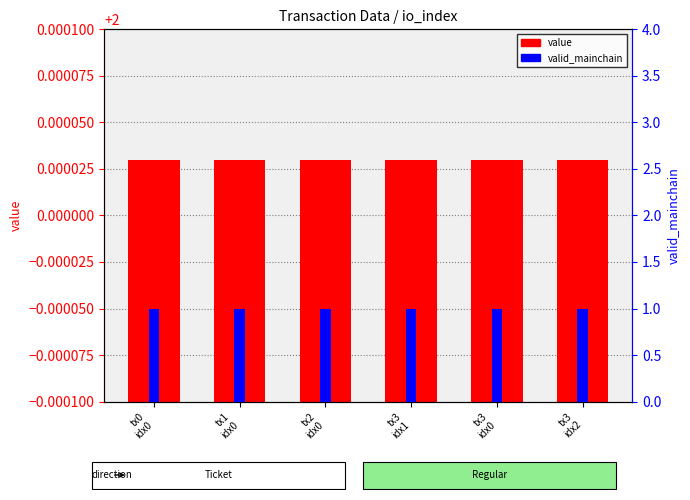

What value does the valid_mainchain series have at tx3
idx2?

1.0